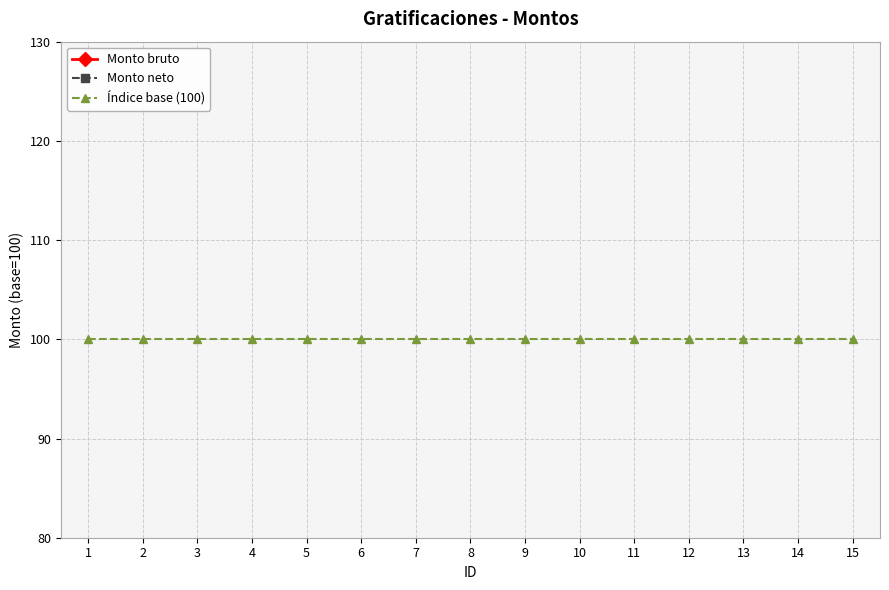

Which series has the largest total across all categories?

Índice base (100)